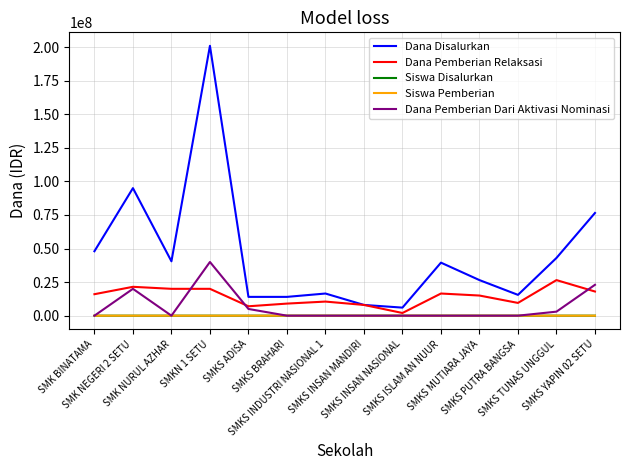

What is the sum of all Dana Pemberian Relaksasi values?

199500000